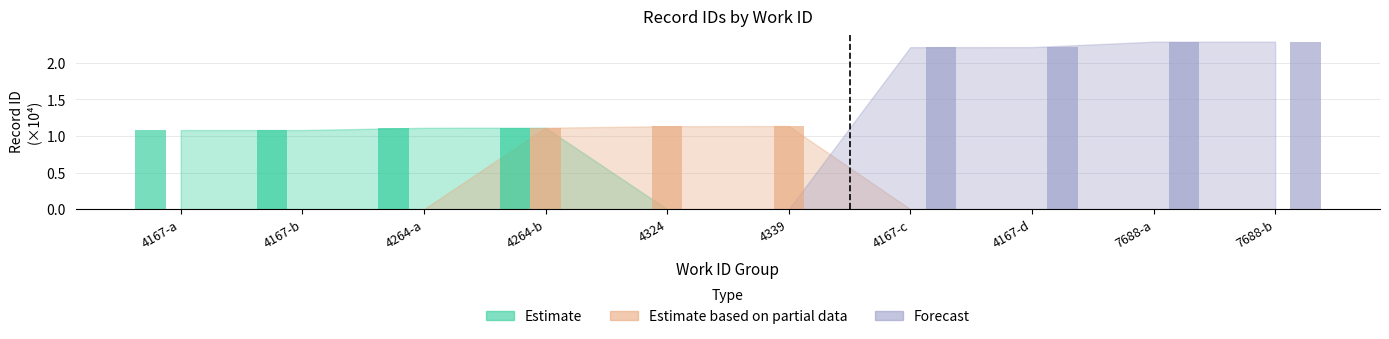

Where is Estimate nearest to the value 0?

4324